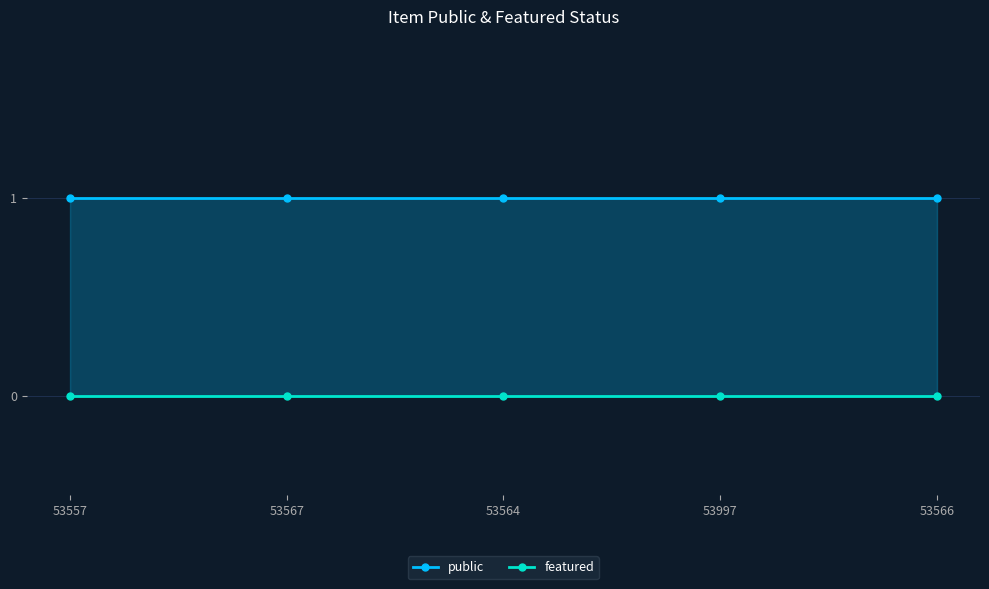

How many lines are shown in the chart?

2